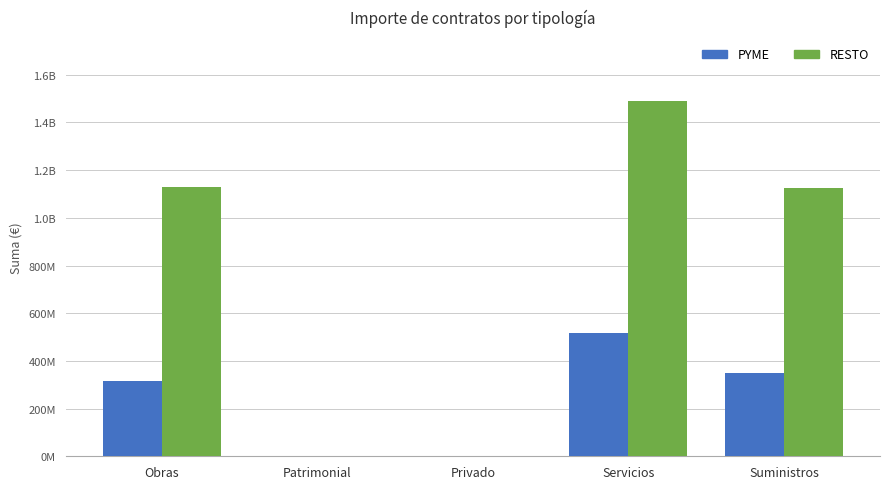

At Privado, list the series in order from smallest to largest.

RESTO, PYME